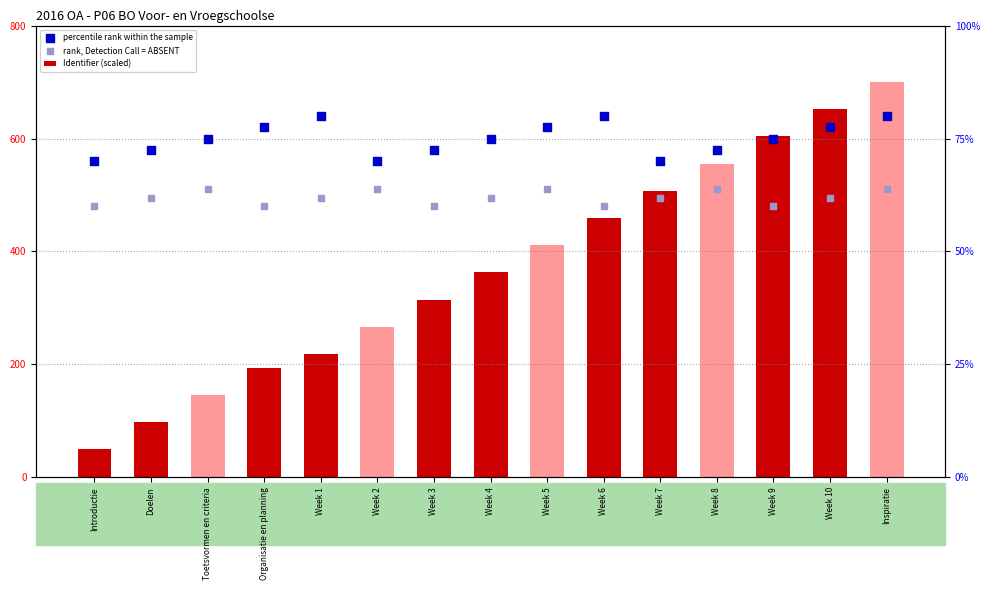

What is the total value across all series at Week 5?

1541.1